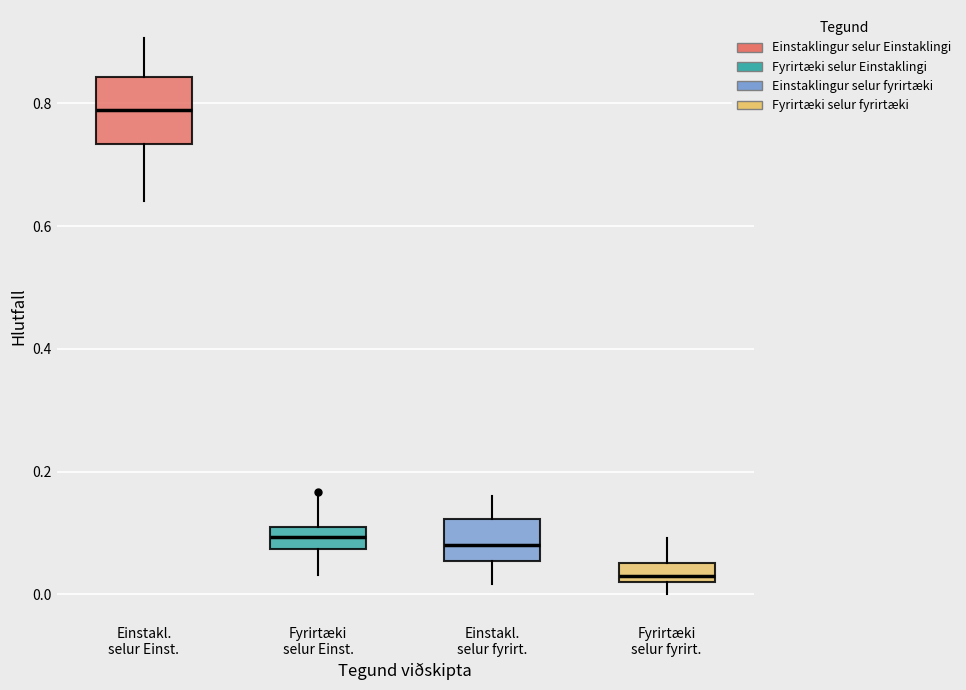

Which box is the tallest, from its lower edge to its upper edge?

Einstakl. selur Einst.